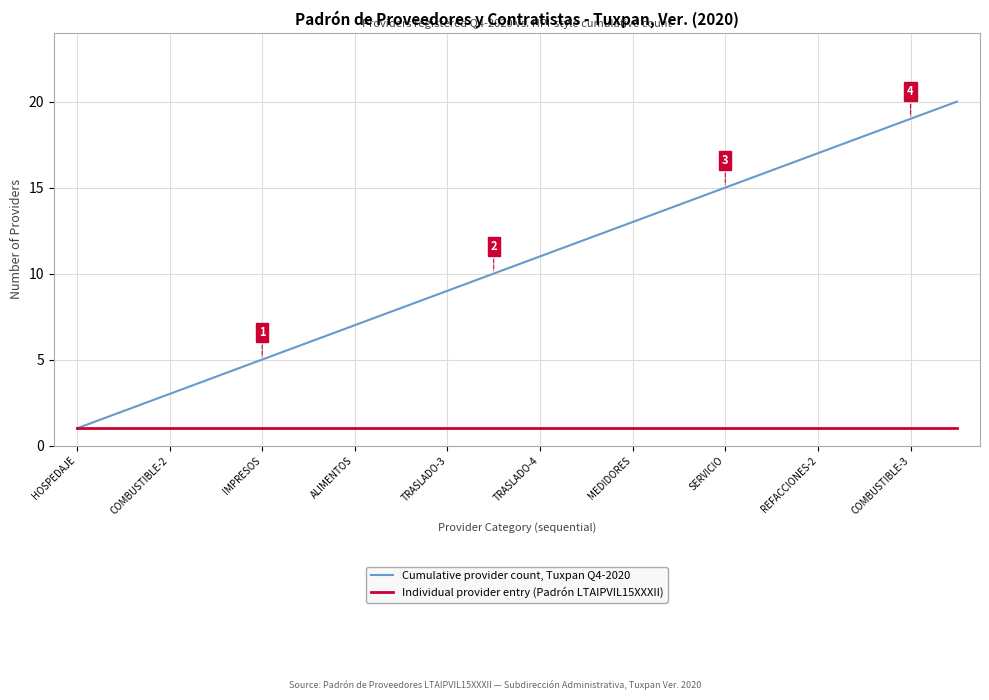

Which series has the widest spread of values?

Cumulative provider count, Tuxpan Q4-2020